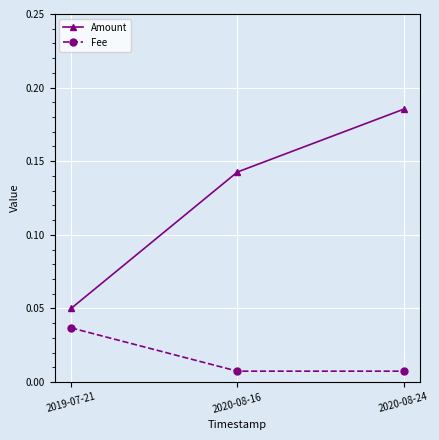

Which series has the largest range (max minus min)?

Amount